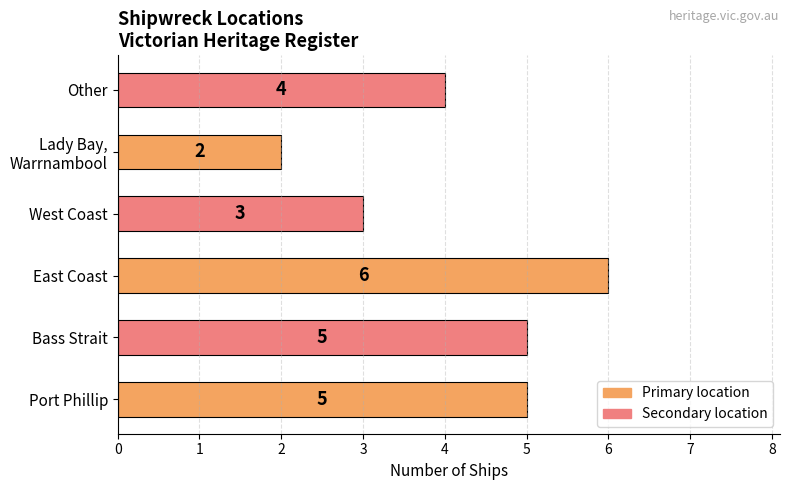

What value does the data have at Other?

4